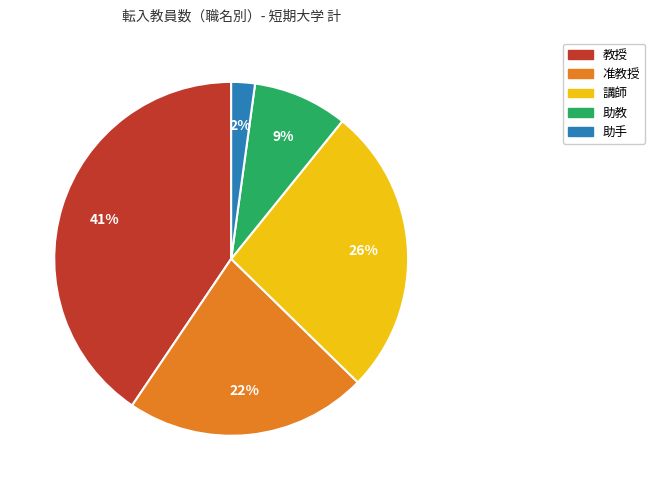

Is it true that 助手 is 2% of the pie?

True